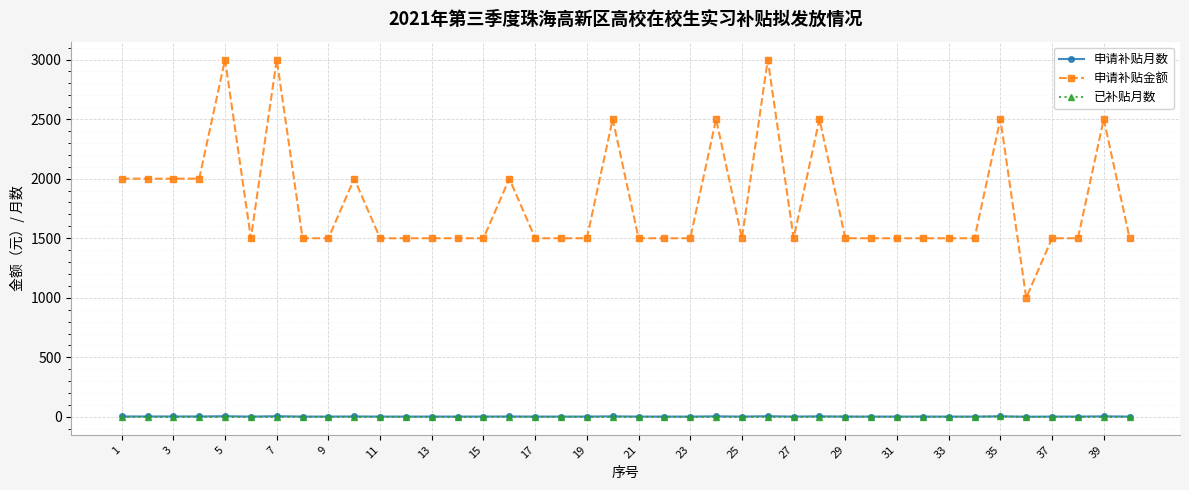

How many lines are shown in the chart?

3